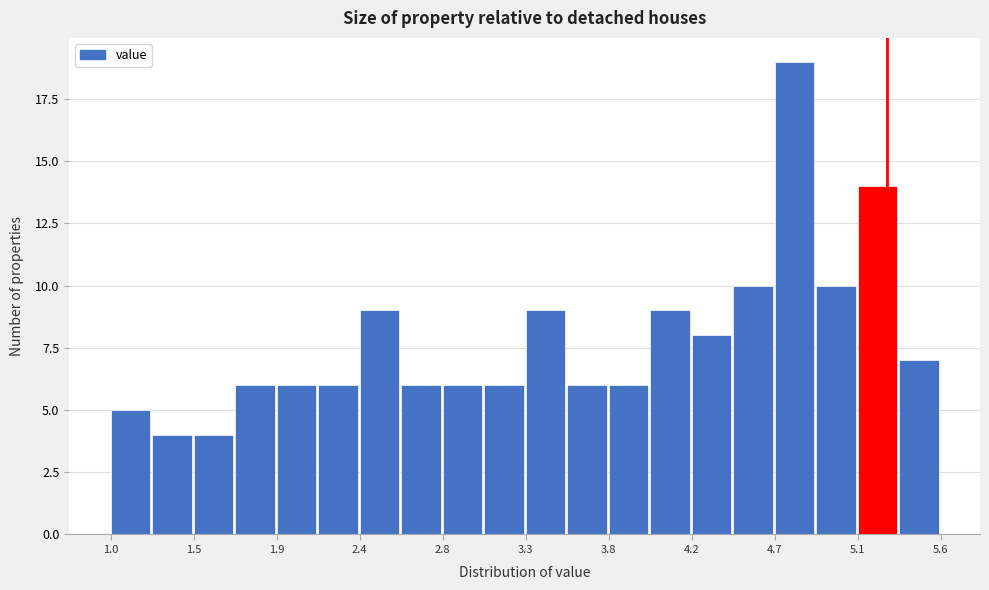

Reading left to right, list every bar in this chart as the range it spans on the x-axis followed by its height. Neither the bar edges nor the heights are printed on the chart, so give them approximately, as read against the axes.

1.00 to 1.23: 5
1.23 to 1.46: 4
1.46 to 1.69: 4
1.69 to 1.92: 6
1.92 to 2.15: 6
2.15 to 2.38: 6
2.38 to 2.61: 9
2.61 to 2.84: 6
2.84 to 3.07: 6
3.07 to 3.30: 6
3.30 to 3.53: 9
3.53 to 3.76: 6
3.76 to 3.99: 6
3.99 to 4.22: 9
4.22 to 4.45: 8
4.45 to 4.68: 10
4.68 to 4.91: 19
4.91 to 5.14: 10
5.14 to 5.37: 14
5.37 to 5.60: 7